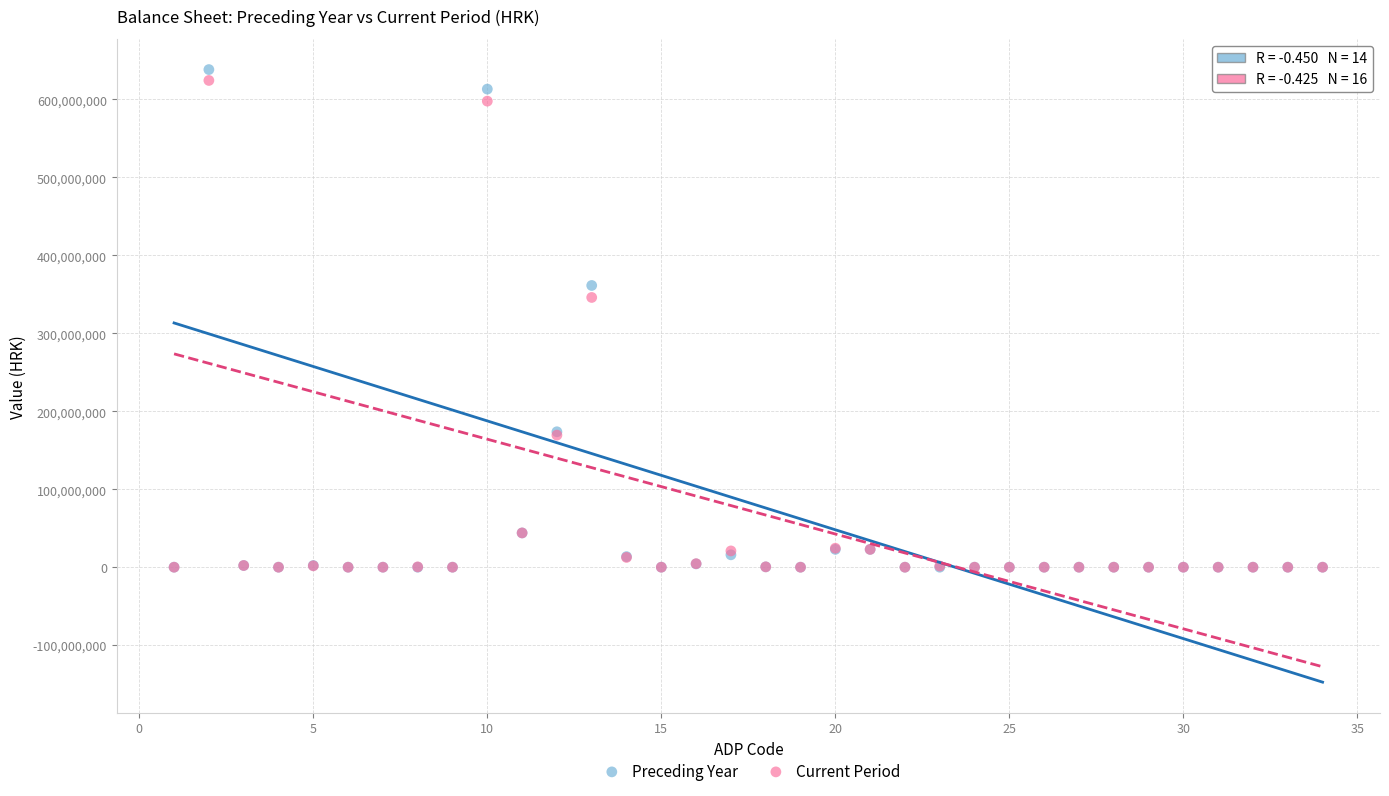

Which series has the widest spread of Y values?

Preceding Year